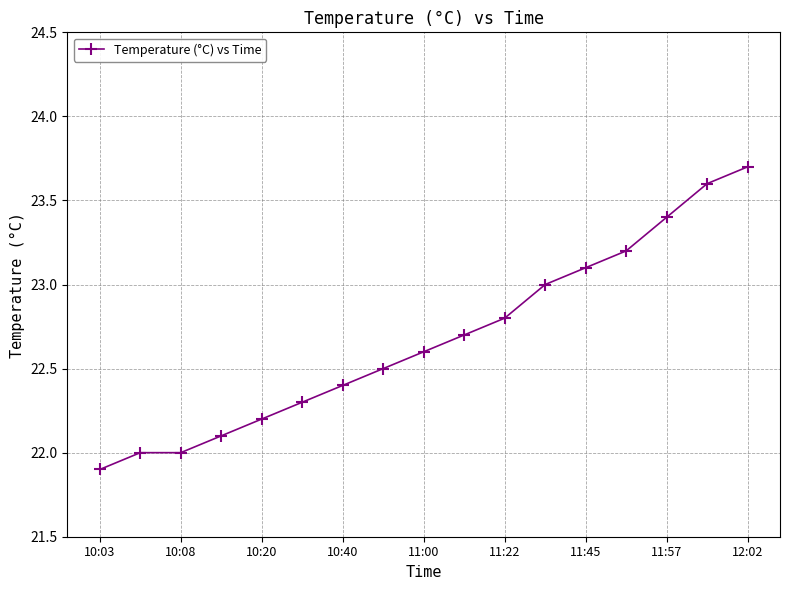

What is the value of the 11th point from the left?

22.8